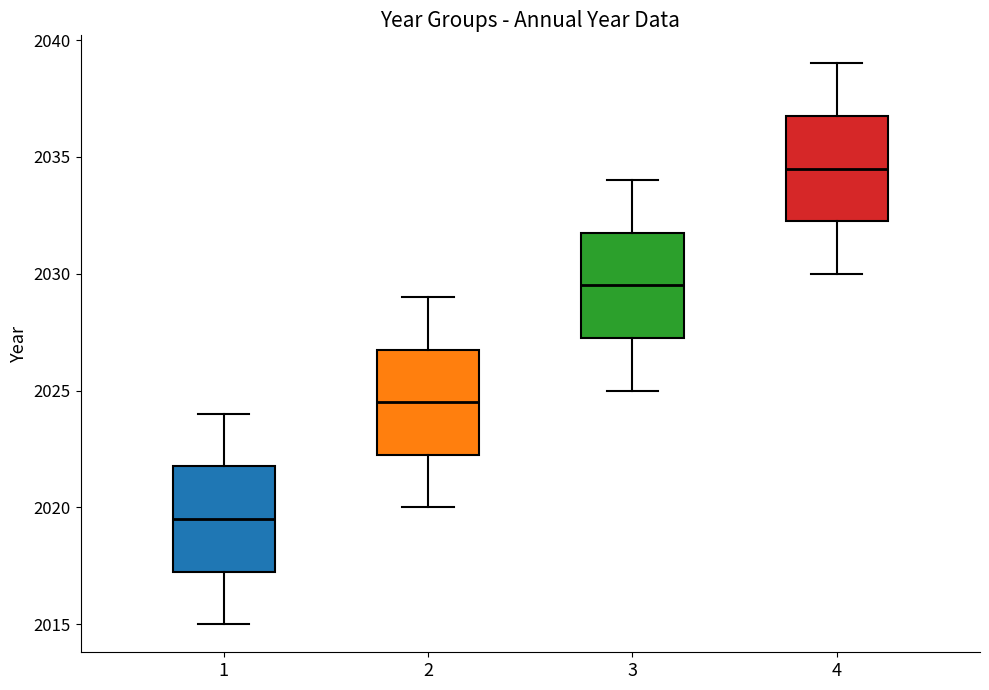

Reading left to right, read every box against the y-axis: the position of its median line, the range the box covers, and the ends of its whiskers. The values are not printed on the chart, so give them approximately, as read against the axis.

1: median 2019.5, box 2017.5 to 2022.0, whiskers 2015.0 to 2024.0
2: median 2024.5, box 2022.5 to 2027.0, whiskers 2020.0 to 2029.0
3: median 2029.5, box 2027.5 to 2032.0, whiskers 2025.0 to 2034.0
4: median 2034.5, box 2032.5 to 2037.0, whiskers 2030.0 to 2039.0